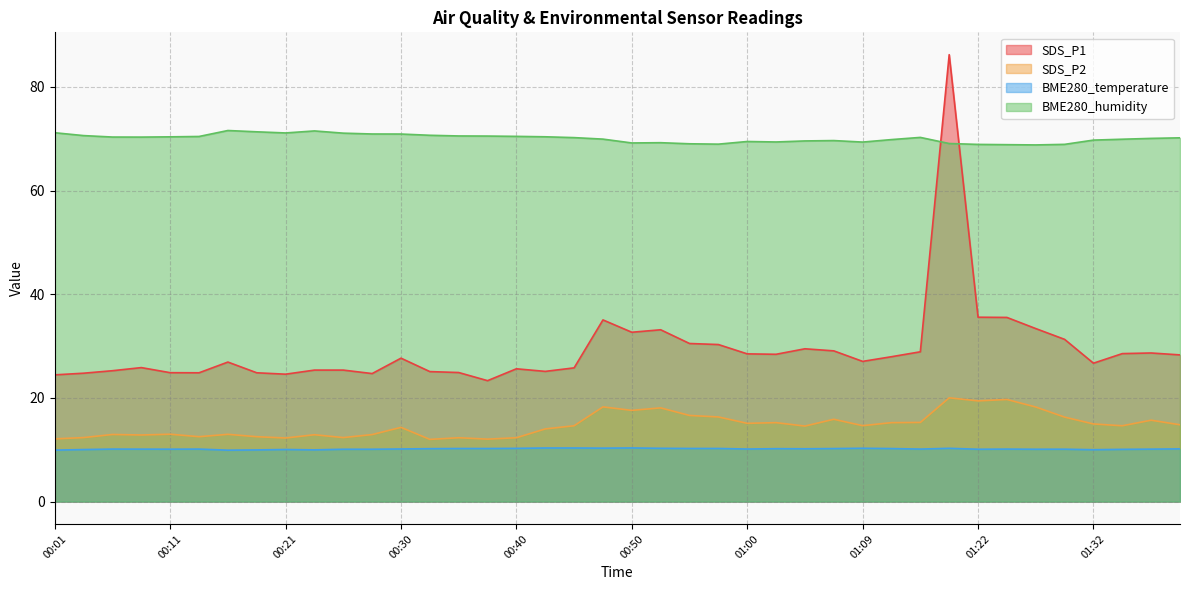

Between 00:23 and 00:25, which is larger?

00:23